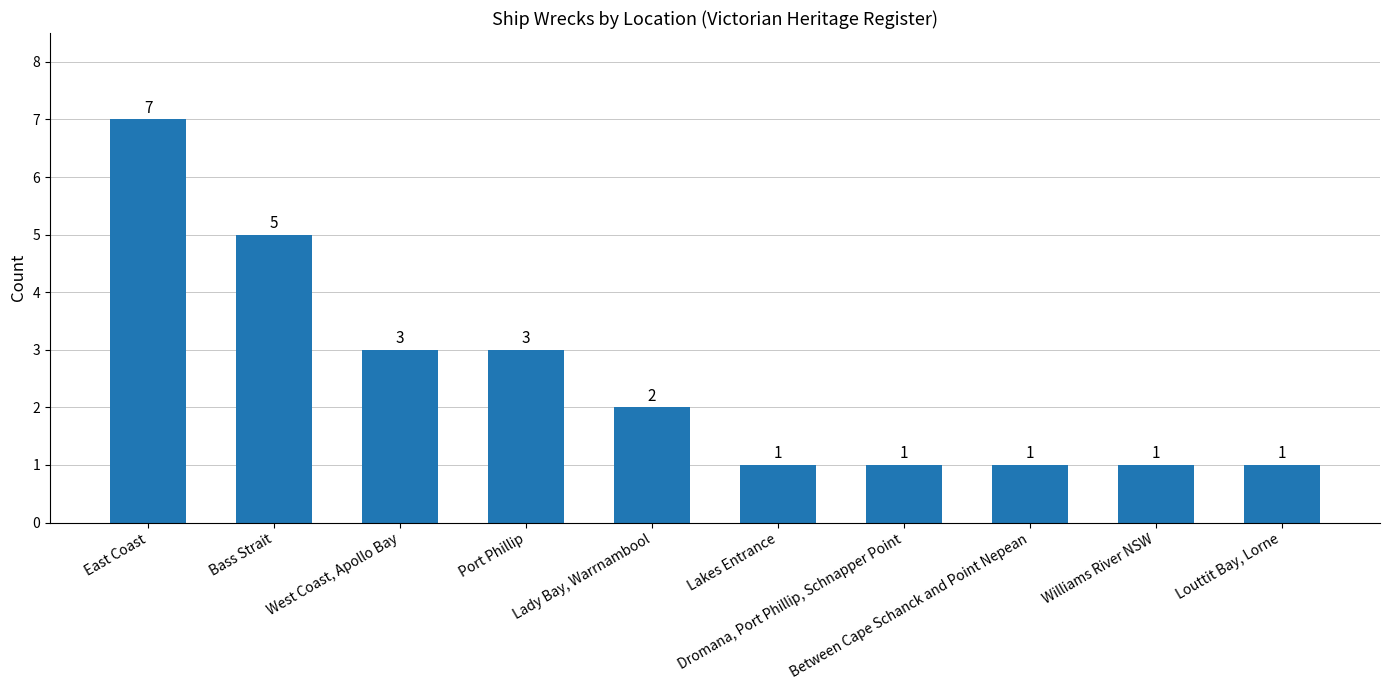

True or false: the data shows 1 at Williams River NSW.

True